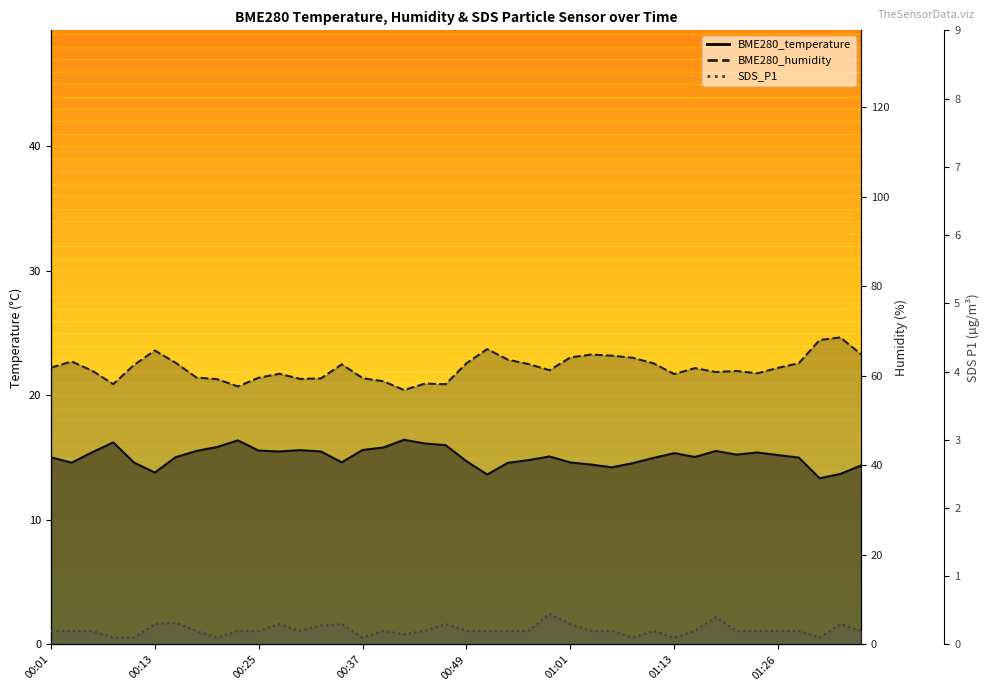

Reading left to right, what are all the values shown in this chart?

BME280_temperature: 00:01=15.0	00:03=14.6	00:06=15.4	00:08=16.2	00:10=14.6	00:13=13.8	00:15=15.0	00:18=15.5	00:20=15.9	00:23=16.4	00:25=15.6	00:27=15.5	00:30=15.6	00:32=15.5	00:35=14.6	00:37=15.6	00:40=15.8	00:42=16.4	00:44=16.1	00:47=16.0	00:49=14.7	00:52=13.7	00:54=14.6	00:57=14.8	00:59=15.1	01:01=14.6	01:04=14.4	01:06=14.2	01:09=14.6	01:11=15.0	01:13=15.4	01:16=15.1	01:18=15.5	01:21=15.2	01:23=15.4	01:26=15.2	01:28=15.0	01:31=13.3	01:33=13.7	01:35=14.4
BME280_humidity: 00:01=61.8	00:03=63.2	00:06=61.1	00:08=58.1	00:10=62.4	00:13=65.6	00:15=62.9	00:18=59.6	00:20=59.2	00:23=57.6	00:25=59.5	00:27=60.4	00:30=59.3	00:32=59.4	00:35=62.5	00:37=59.5	00:40=58.8	00:42=56.8	00:44=58.2	00:47=58.1	00:49=62.8	00:52=66.0	00:54=63.6	00:57=62.6	00:59=61.2	01:01=64.1	01:04=64.7	01:06=64.5	01:09=64.0	01:11=62.8	01:13=60.4	01:16=61.7	01:18=60.8	01:21=61.1	01:23=60.5	01:26=61.8	01:28=62.8	01:31=68.0	01:33=68.5	01:35=64.8
SDS_P1: 00:01=0.2	00:03=0.2	00:06=0.2	00:08=0.1	00:10=0.1	00:13=0.3	00:15=0.3	00:18=0.2	00:20=0.1	00:23=0.2	00:25=0.2	00:27=0.3	00:30=0.2	00:32=0.3	00:35=0.3	00:37=0.1	00:40=0.2	00:42=0.1	00:44=0.2	00:47=0.3	00:49=0.2	00:52=0.2	00:54=0.2	00:57=0.2	00:59=0.5	01:01=0.3	01:04=0.2	01:06=0.2	01:09=0.1	01:11=0.2	01:13=0.1	01:16=0.2	01:18=0.4	01:21=0.2	01:23=0.2	01:26=0.2	01:28=0.2	01:31=0.1	01:33=0.3	01:35=0.2